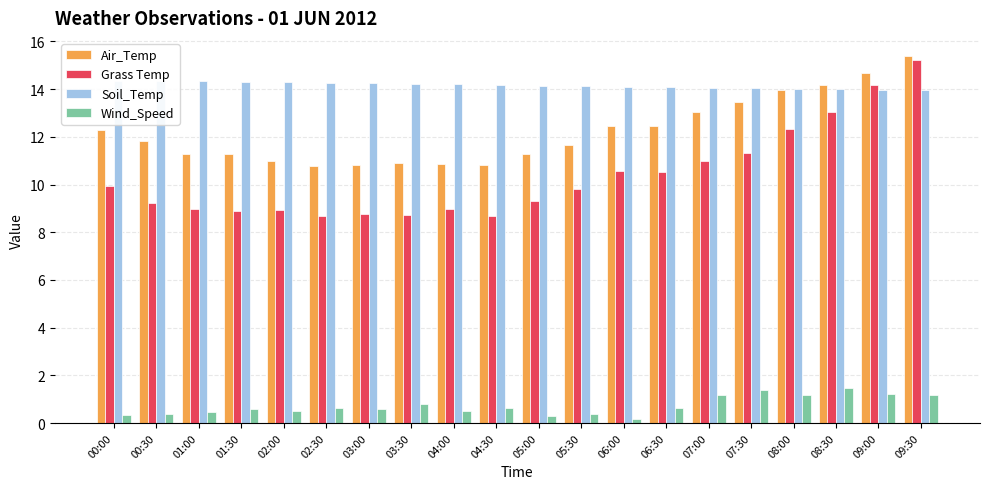

At which category is the sum across all series the highest?

09:30